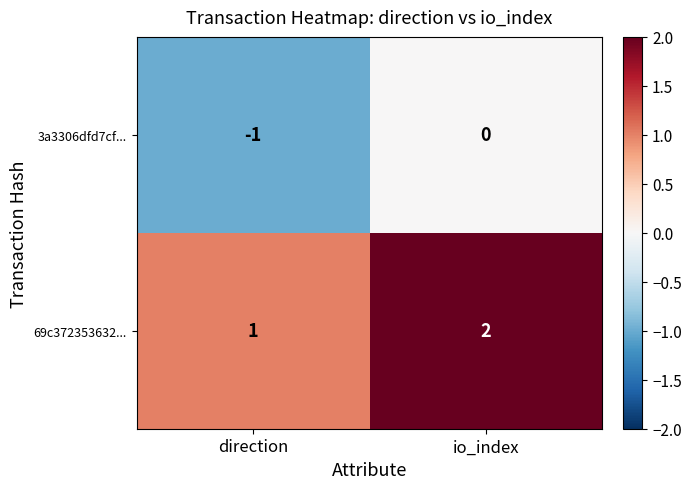

True or false: 69c372353632... has a value of 1 at direction.

True